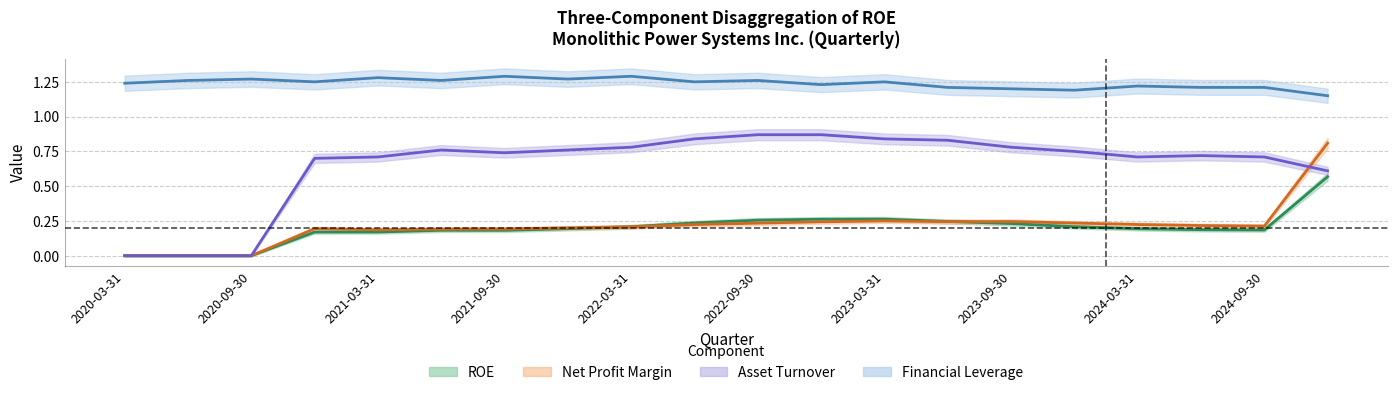

How many series are shown in this chart?

4